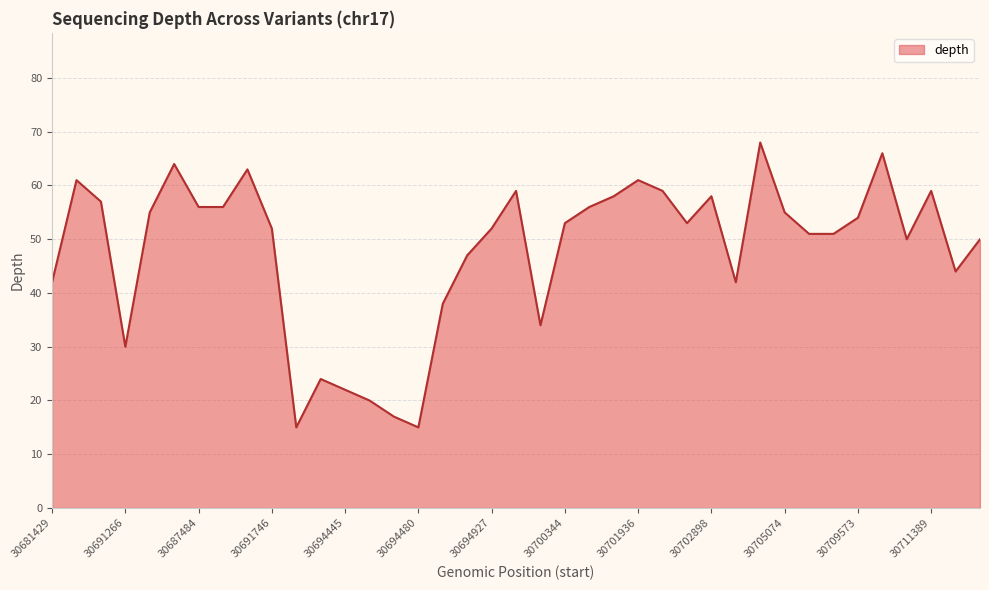

What is the sum of all values?

1867